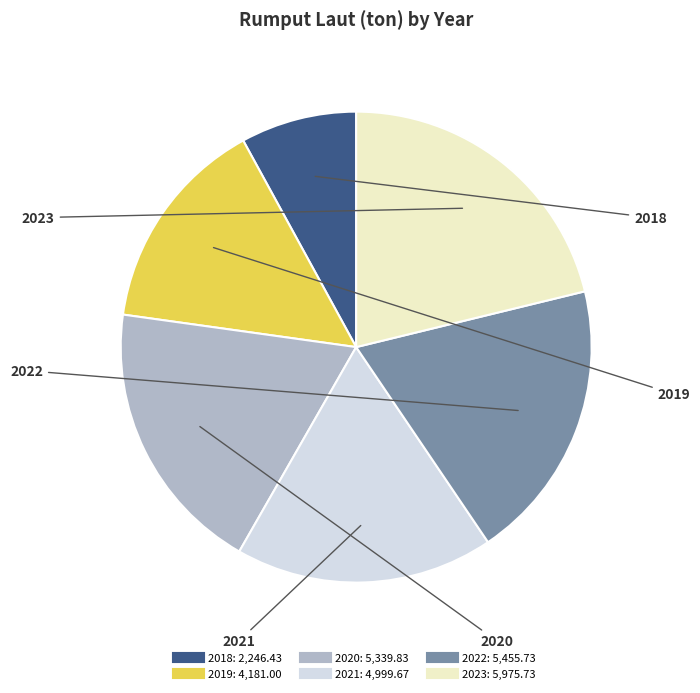

Is the sum of 2021 and 2020 greater than half?

No